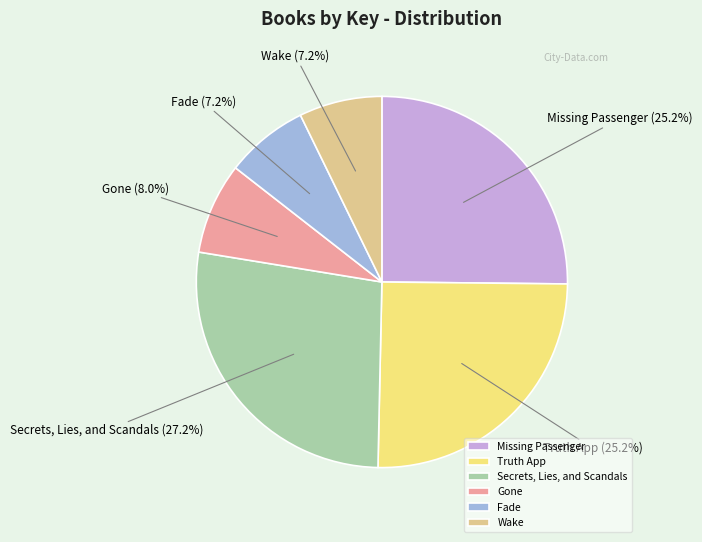

True or false: Secrets, Lies, and Scandals accounts for 18% of the total.

False